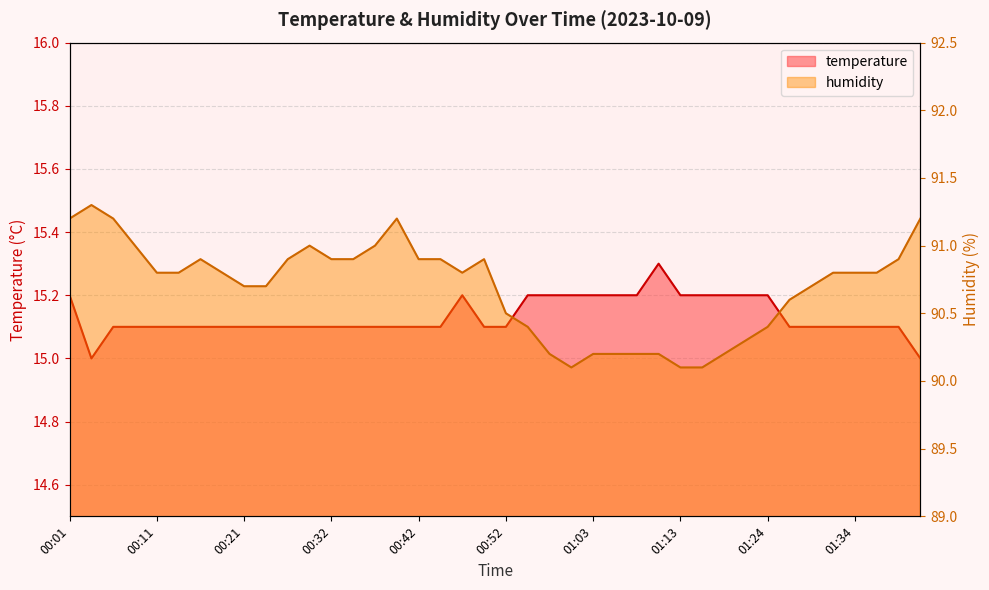

Which has a higher value, 00:44 or 01:21?

01:21